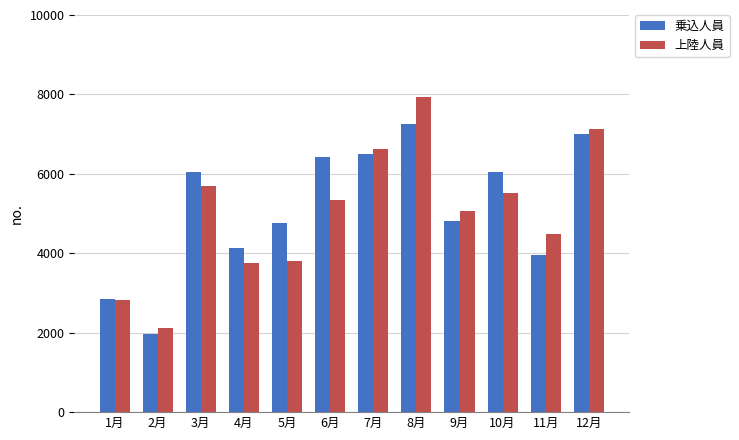

At how many categories does at least one series exceed 6719?

2